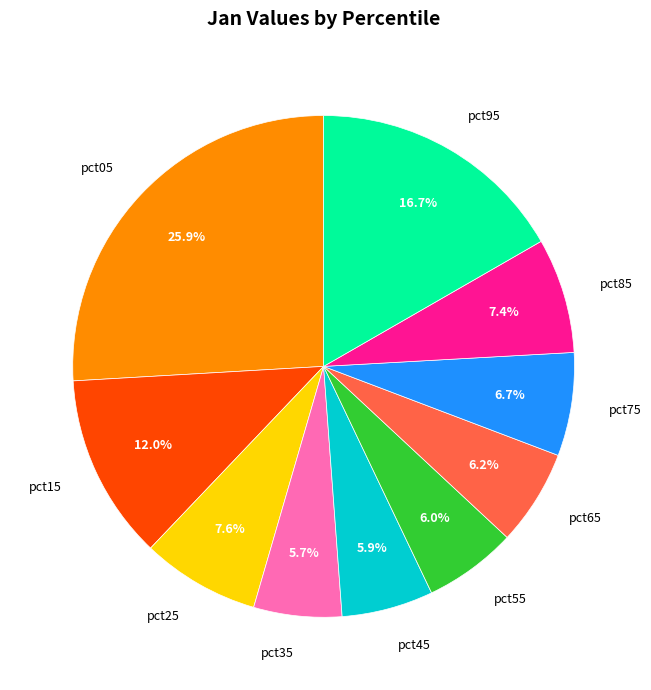

What percentage is NOT represented by pct05?

74.1%